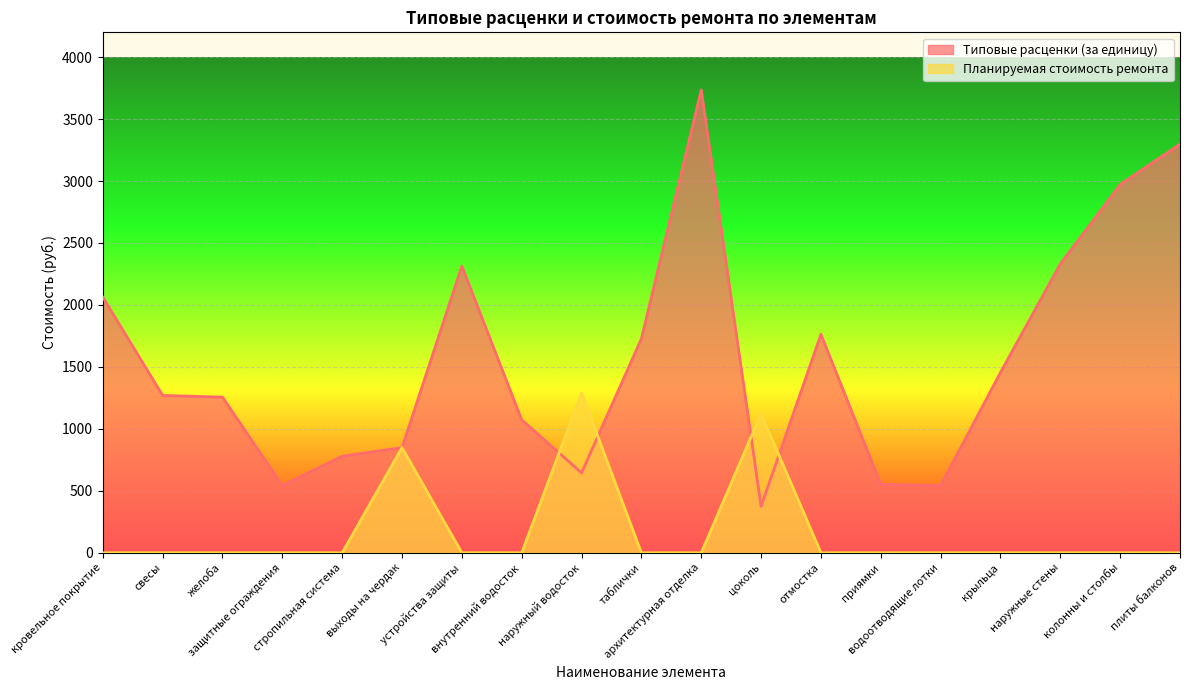

Between наружные стены and плиты балконов, which series saw the biggest shift?

Типовые расценки (за единицу)